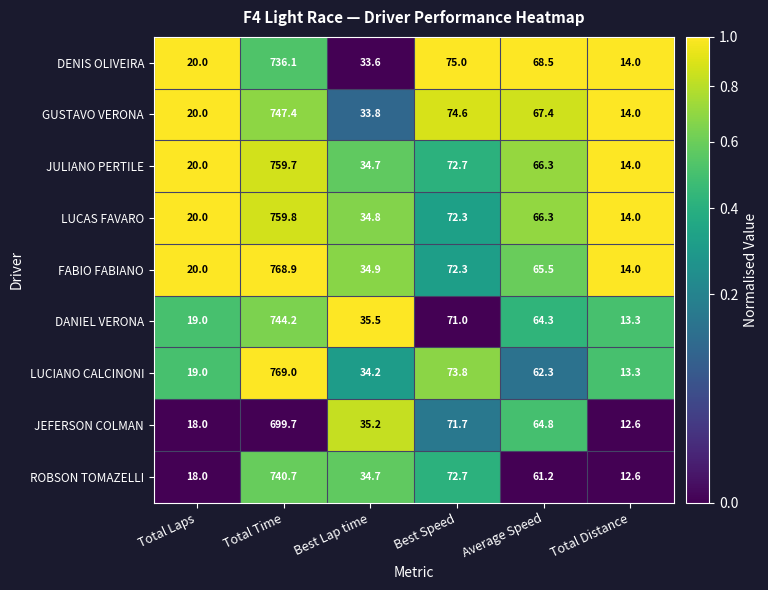

What is the sum of all DENIS OLIVEIRA values?

947.2